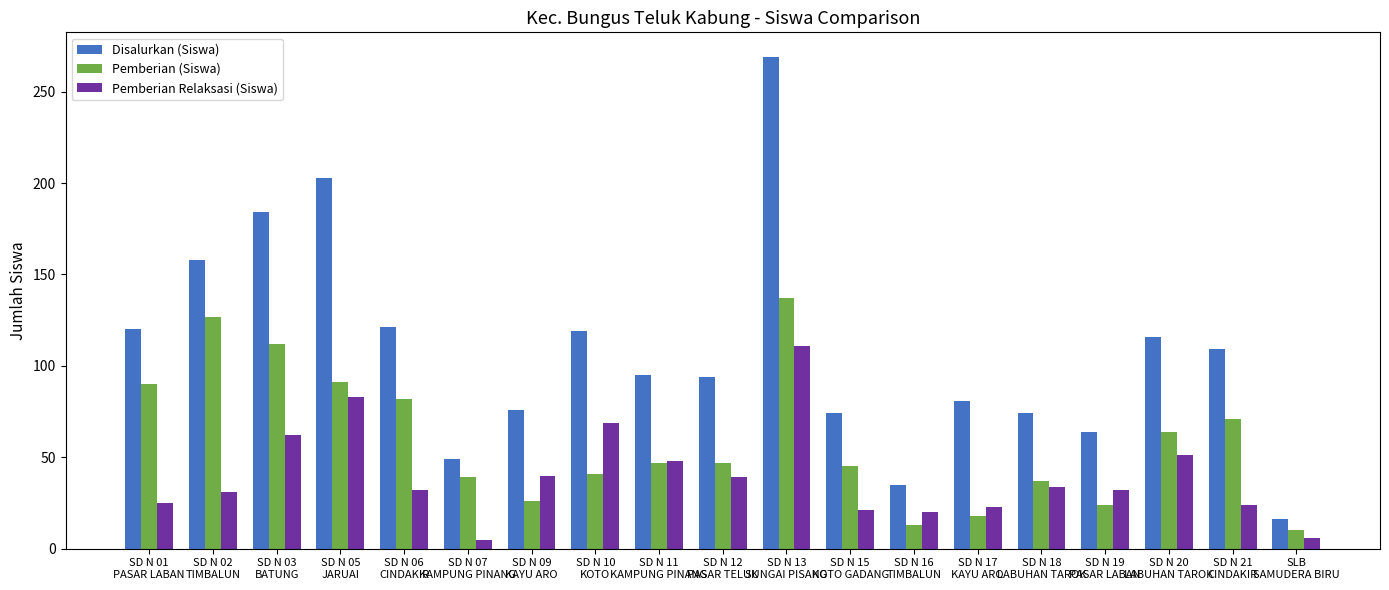

What is the maximum value shown in the chart?

269